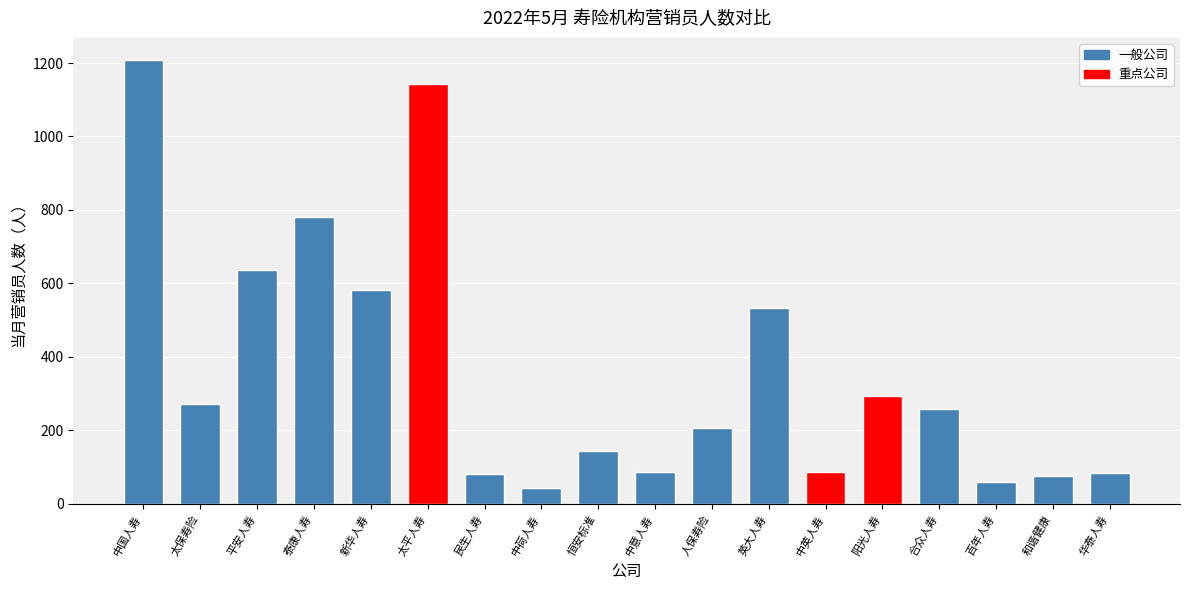

What is the difference between the values at 中意人寿 and 英大人寿?

447